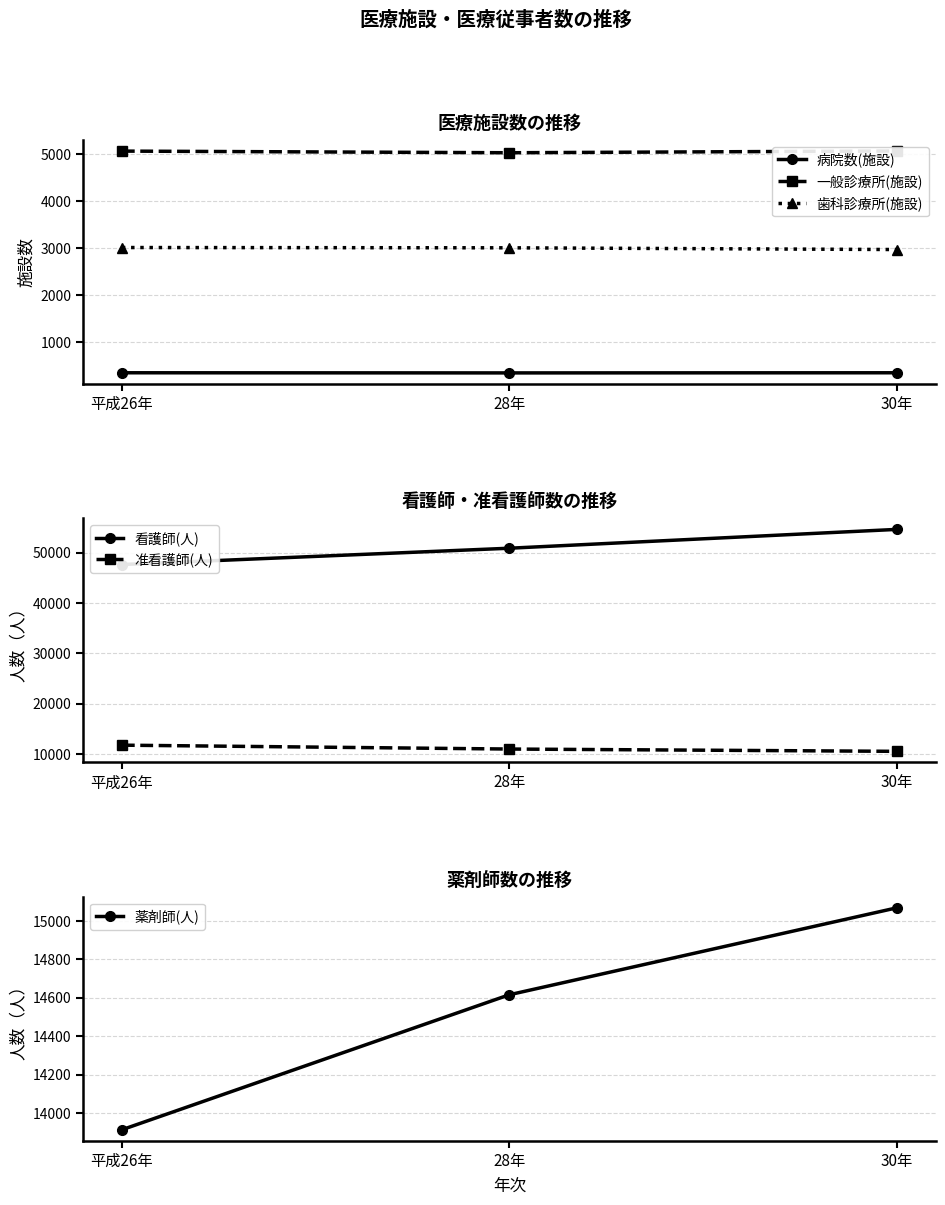

What is the smallest value displayed?

350